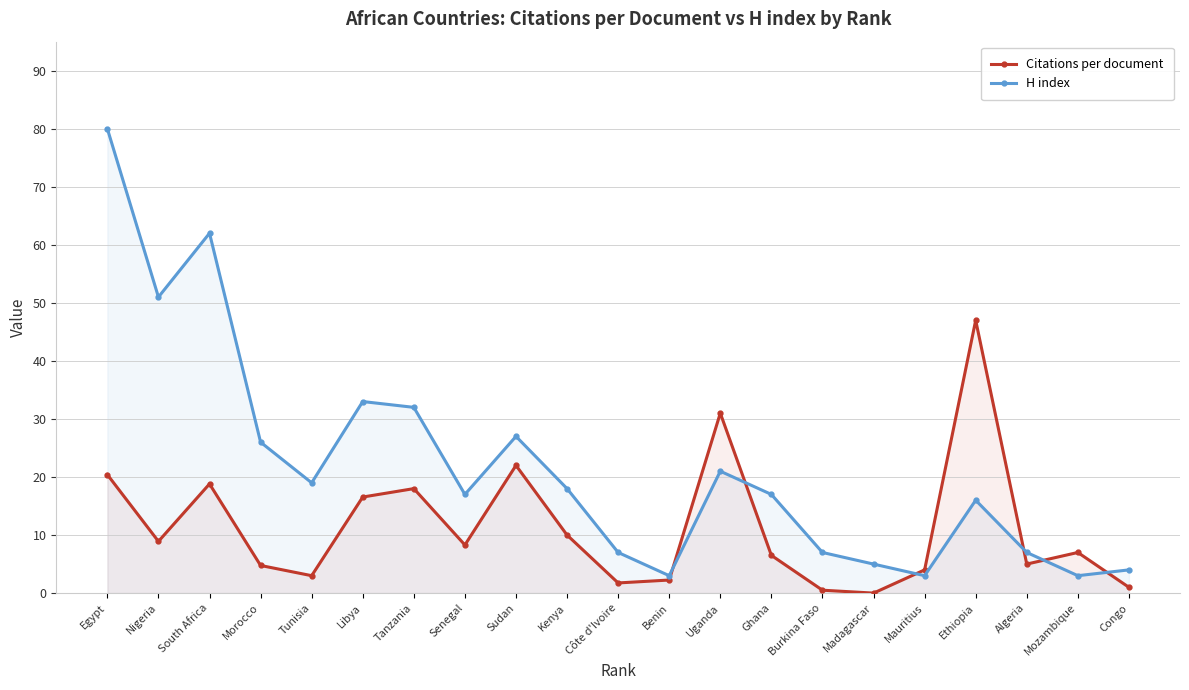

What is the sum of the H index values at Algeria and Senegal?

24.0